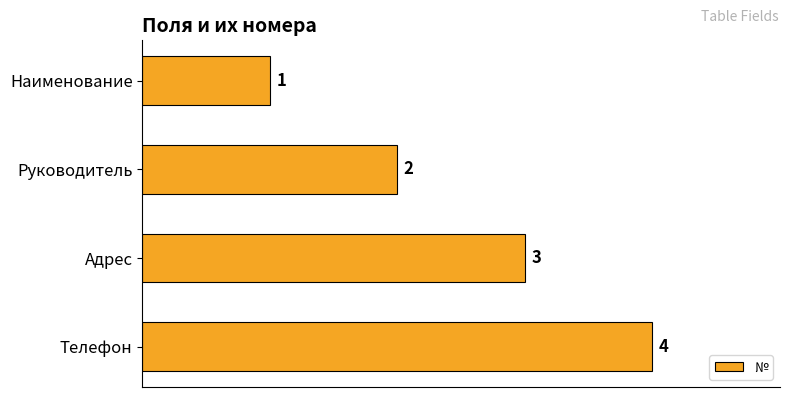

The value at Руководитель is 3. True or false?

False